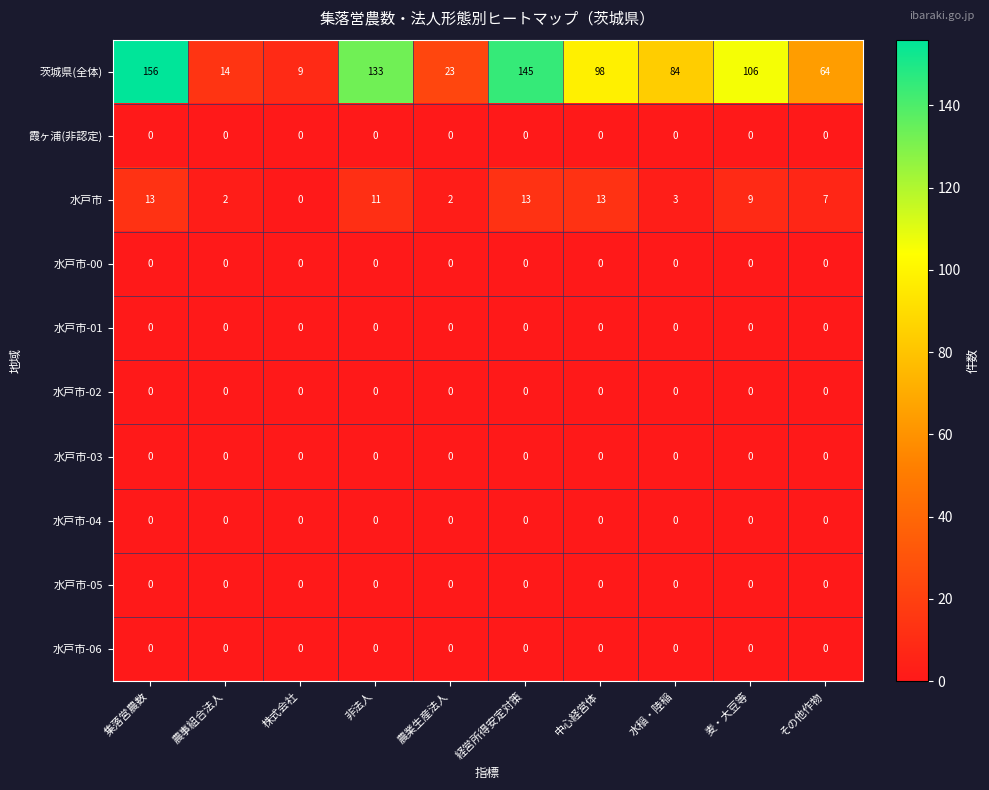

The 水戸市-00 series shows 0 at 集落営農数. True or false?

True